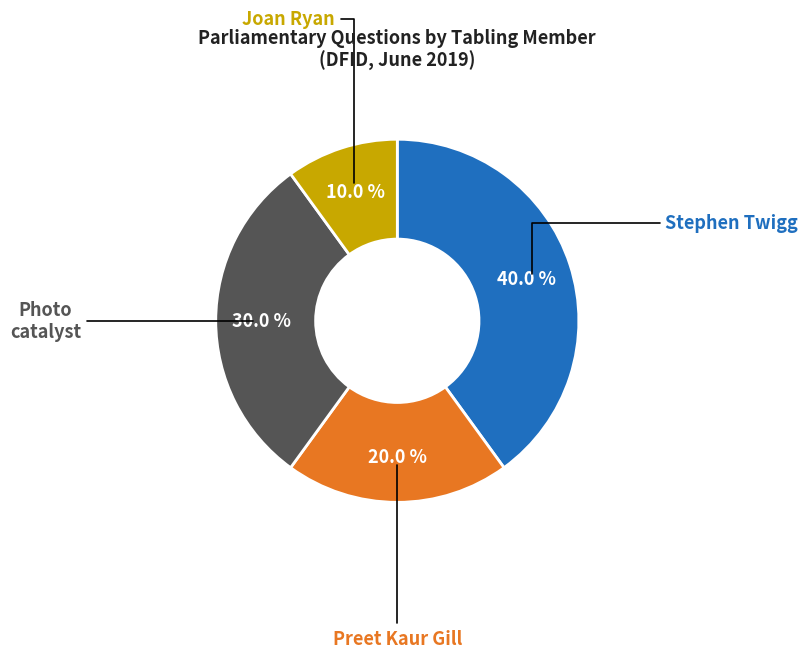

Is there a majority slice in this chart?

No